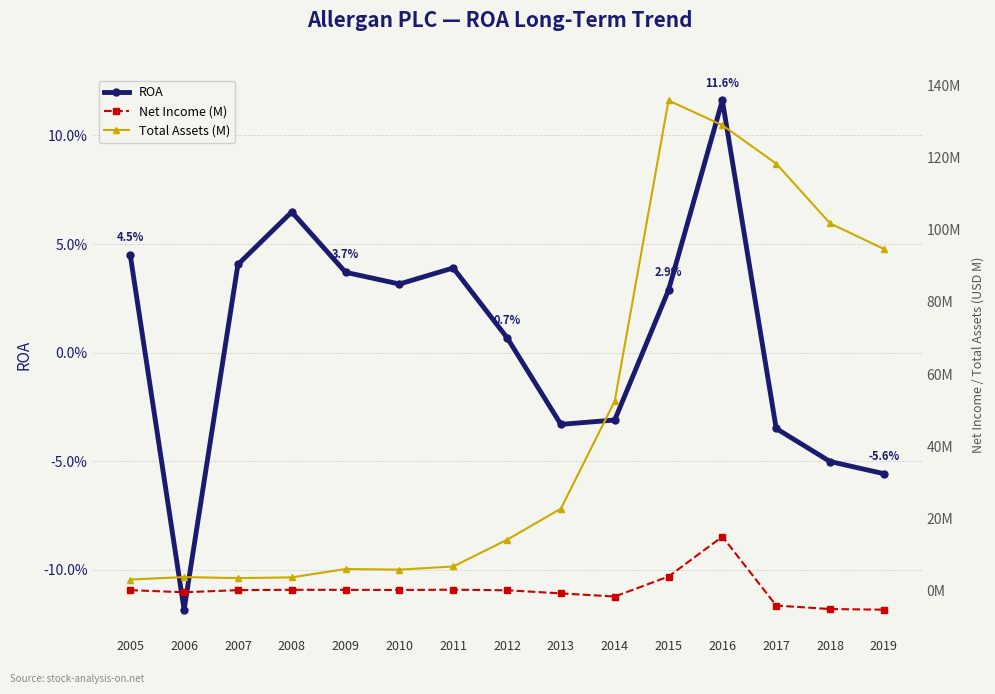

Rank the series by their maximum value, from highest to lowest.

Total Assets (M), Net Income (M), ROA